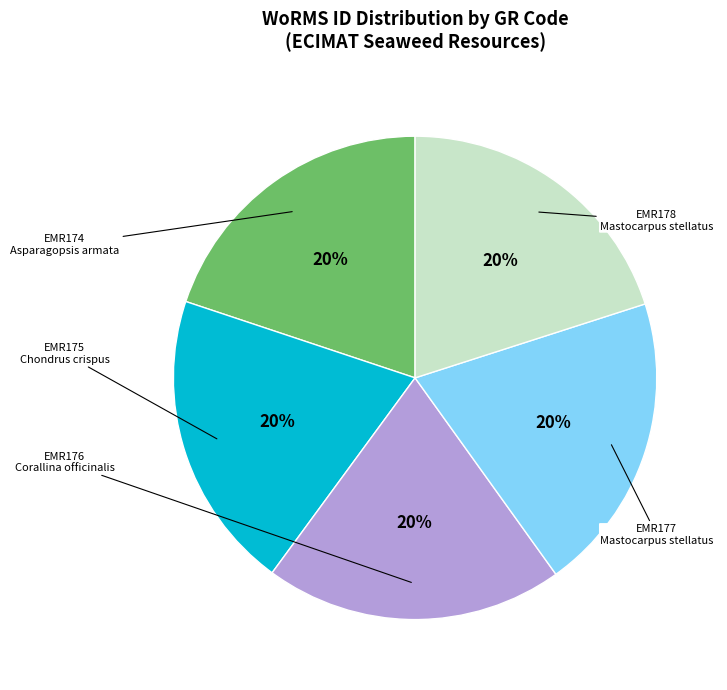

To the nearest percent, what is the average slice percentage?

20%